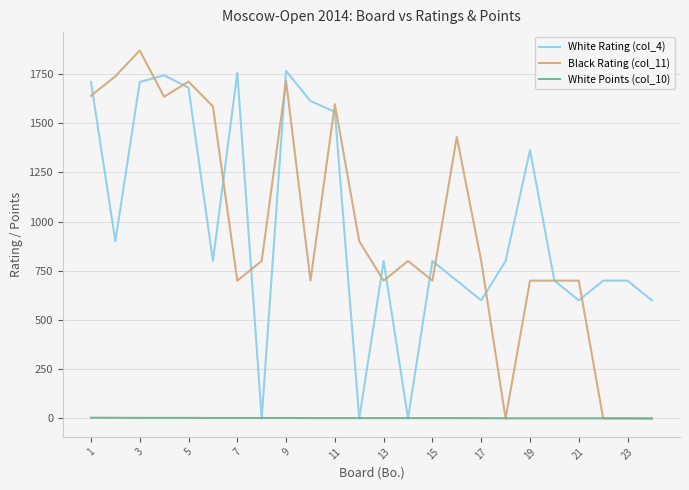

Rank the series by their maximum value, from highest to lowest.

Black Rating (col_11), White Rating (col_4), White Points (col_10)